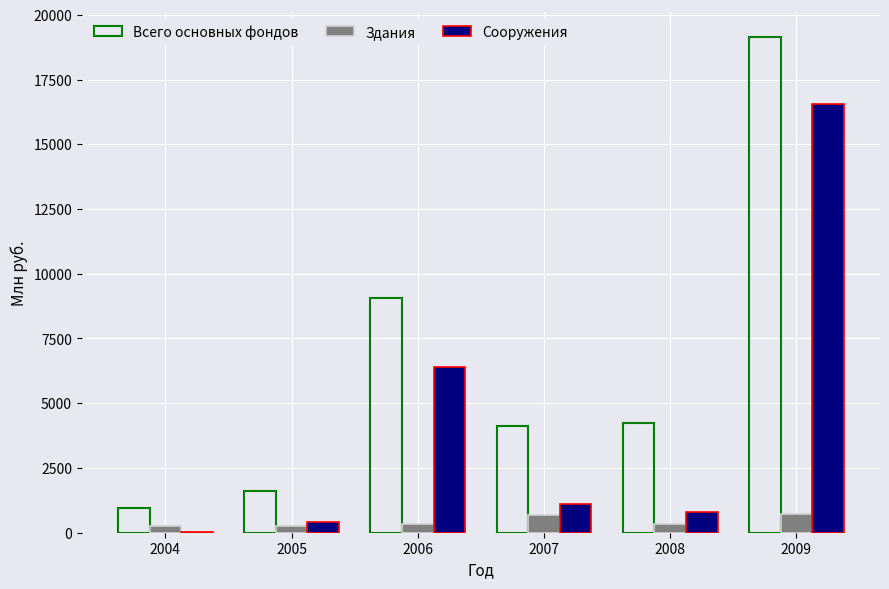

The Всего основных фондов series shows 4181 at 2006. True or false?

False